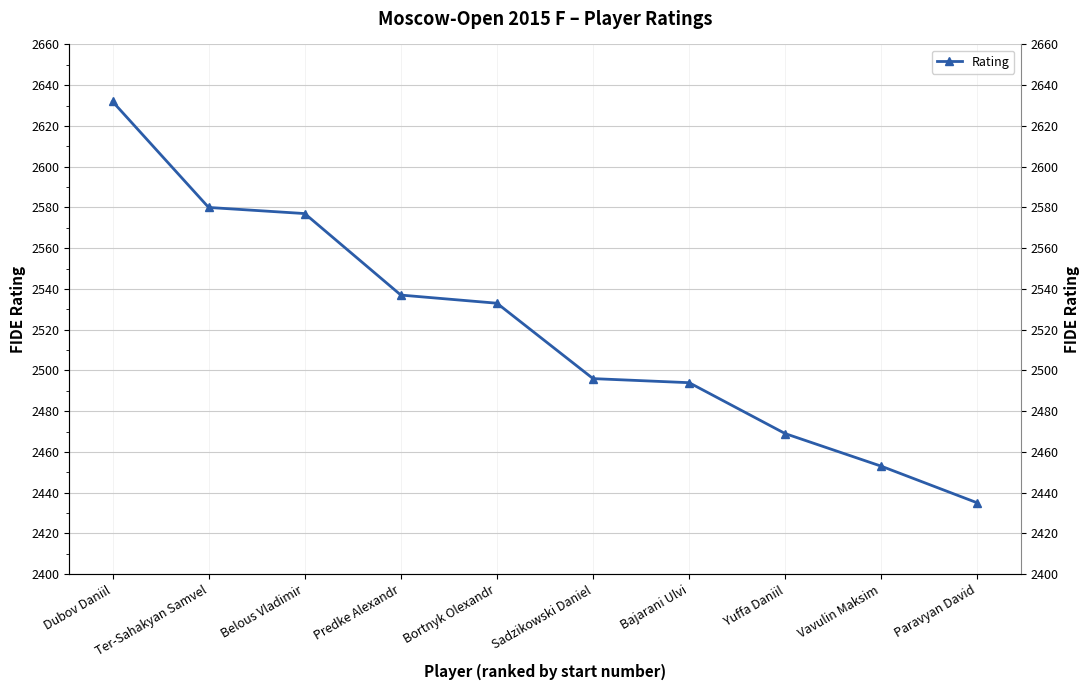

Is this an area chart (filled region under the line)?

No